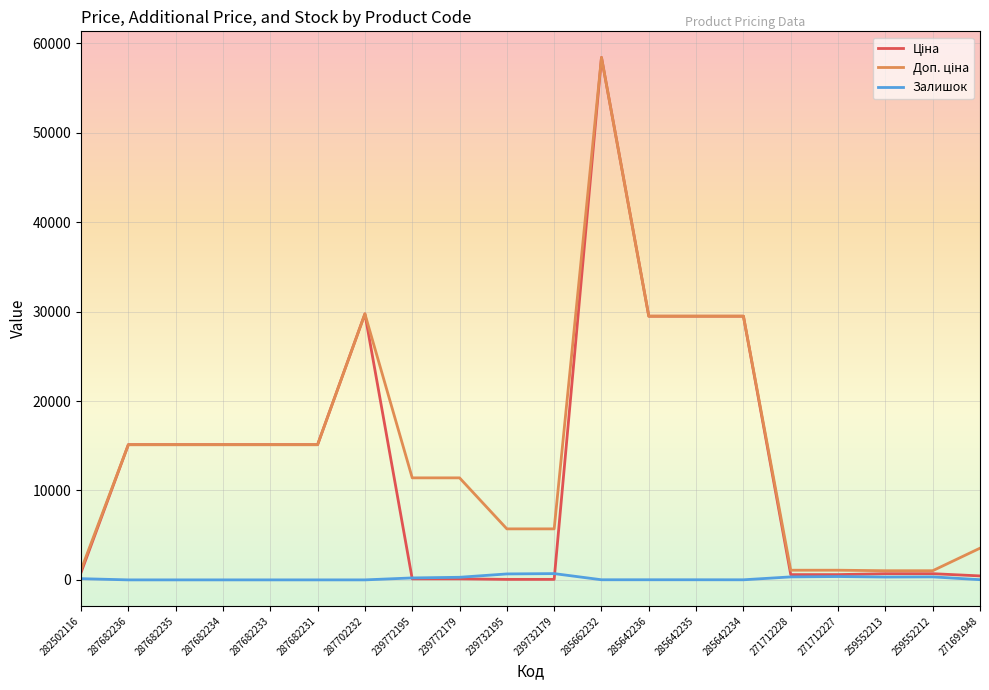

True or false: Залишок has a value of 10.0 at 285642234.

True